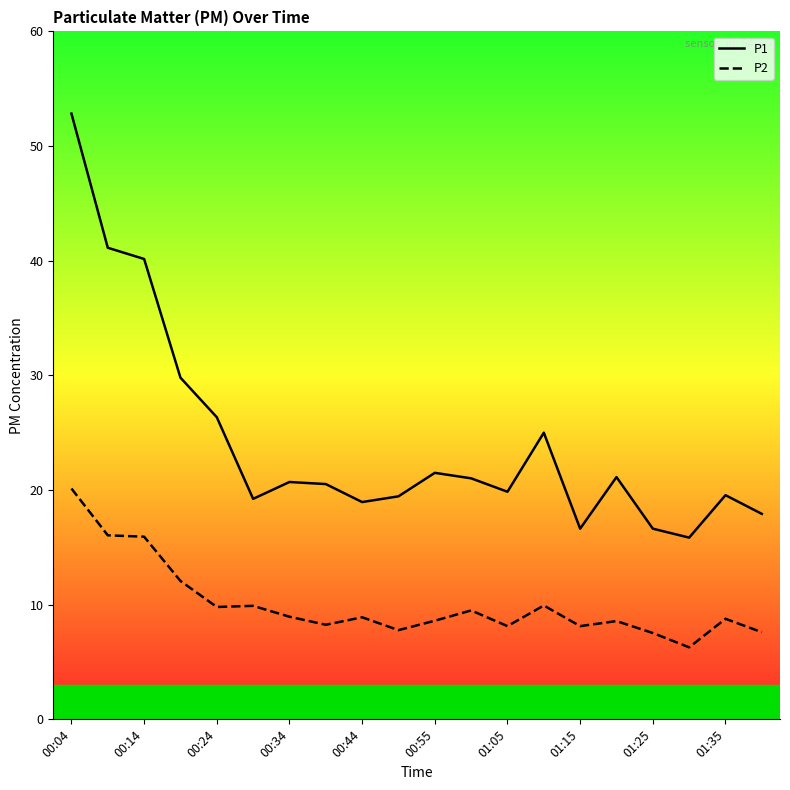

Which series has the largest range (max minus min)?

P1